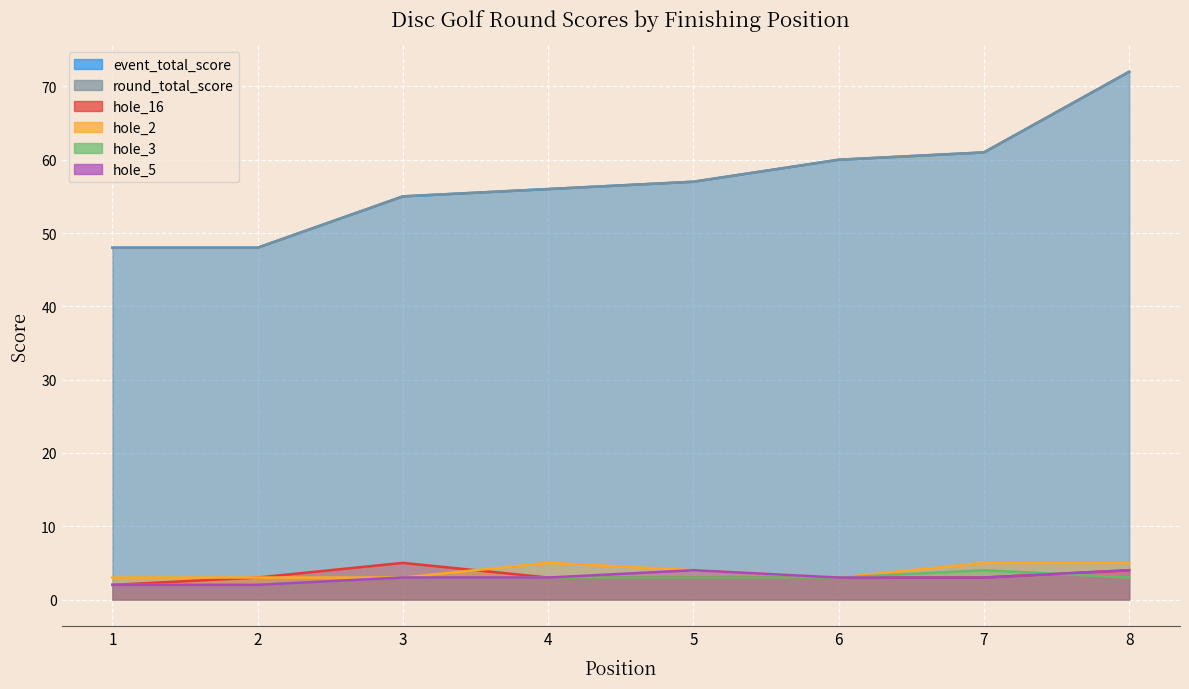

True or false: event_total_score and hole_16 intersect in this chart.

False